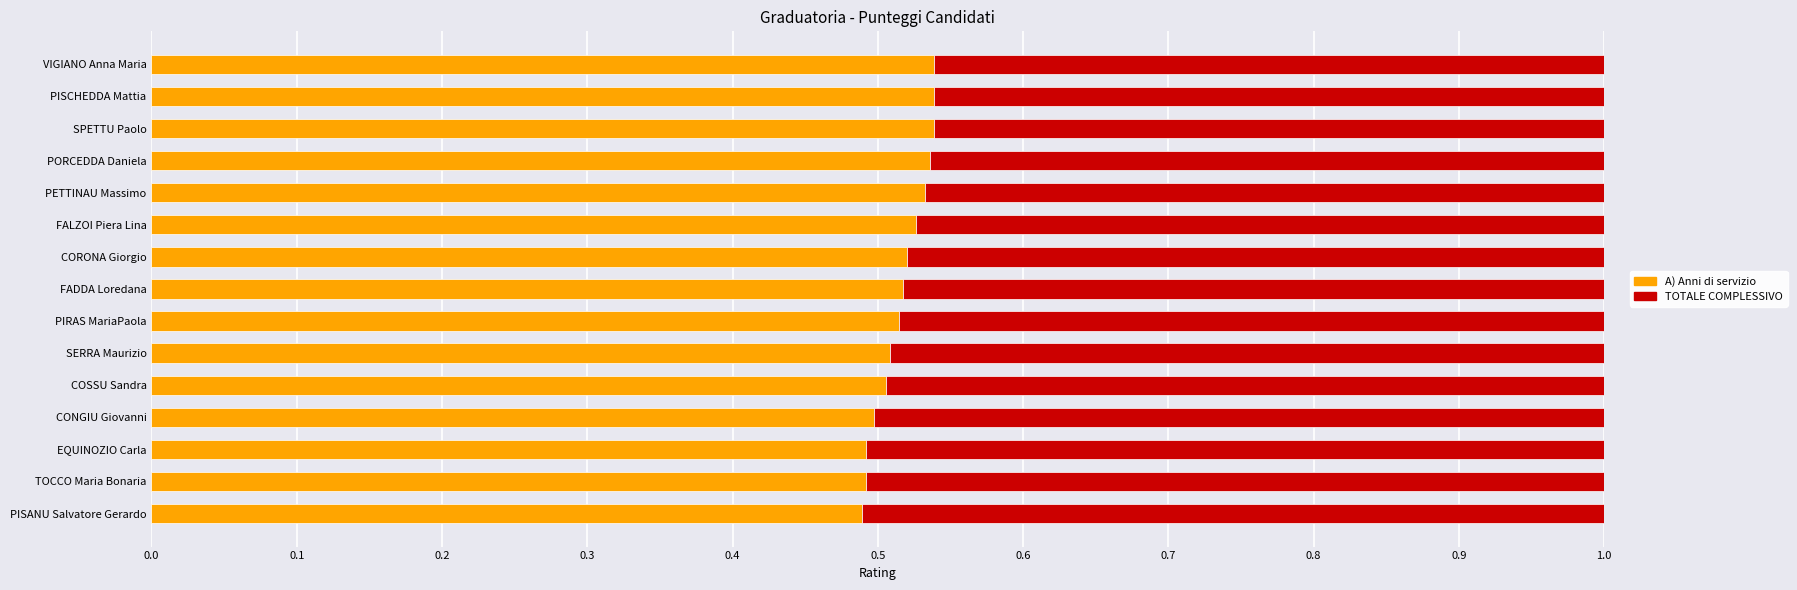

What are all the series names shown in the legend?

A) Anni di servizio, TOTALE COMPLESSIVO